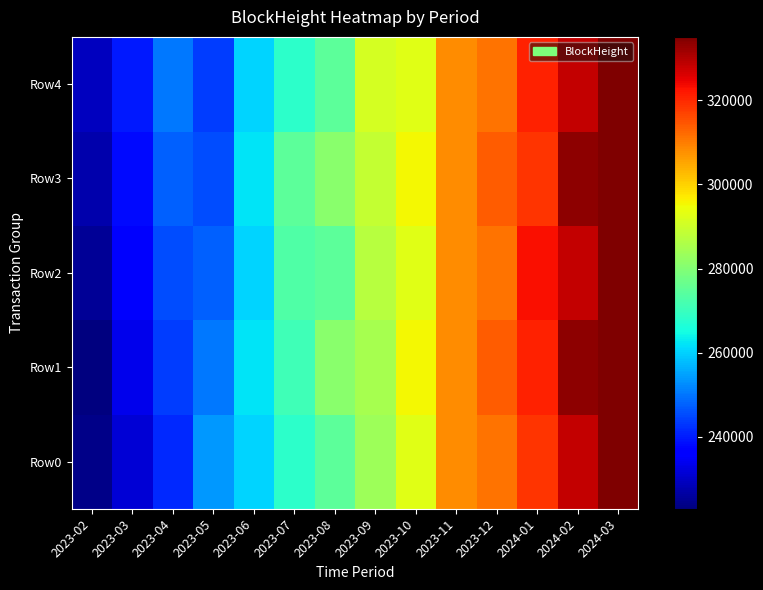

What is the difference between the highest and lowest values at 2023-12?

2712